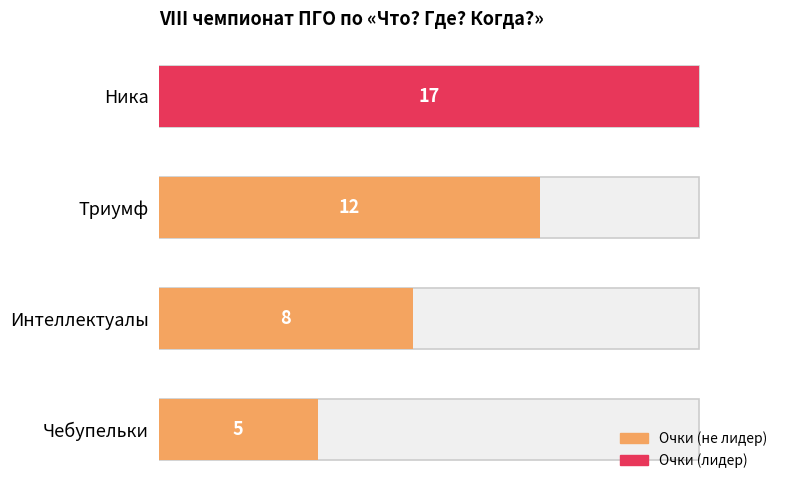

How many distinct data groups are displayed?

1